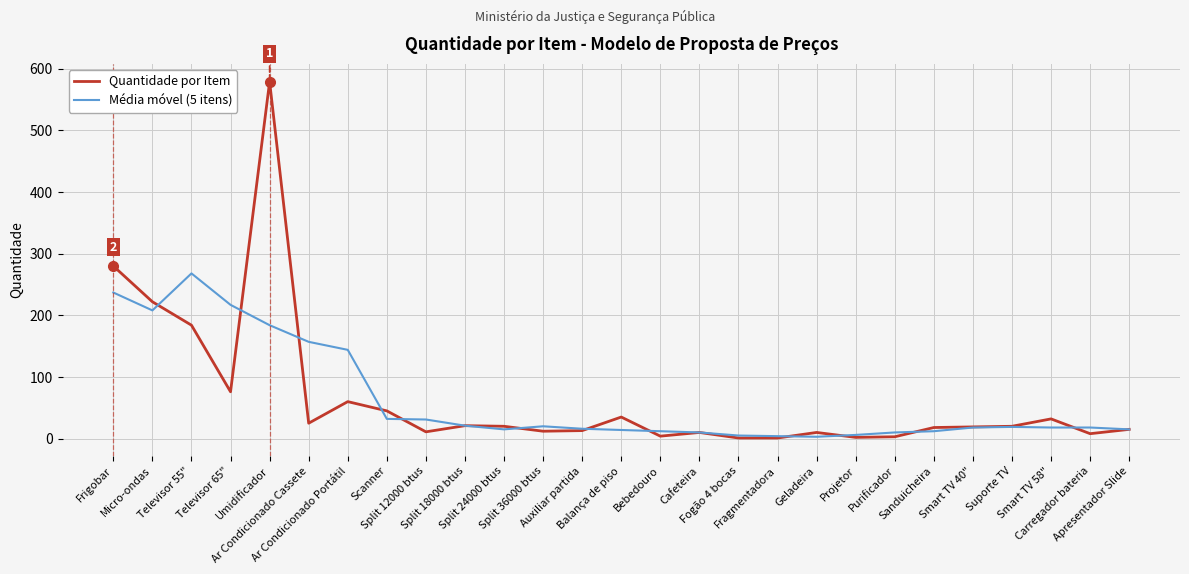

List the series in order of their peak value, highest first.

Quantidade por Item, Média móvel (5 itens)